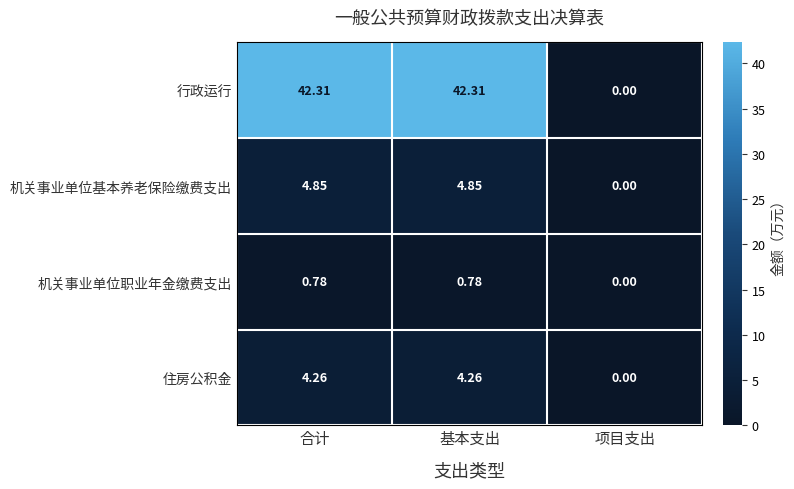

Which category has the lowest value in the 行政运行 series?

项目支出